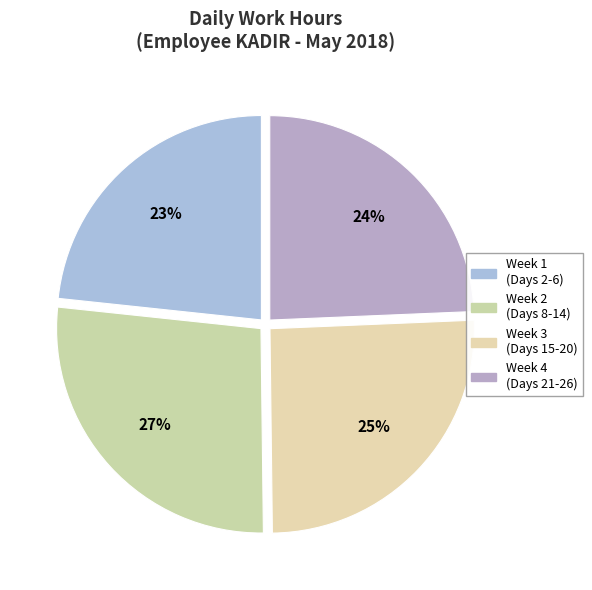

How many slices are in this pie chart?

4